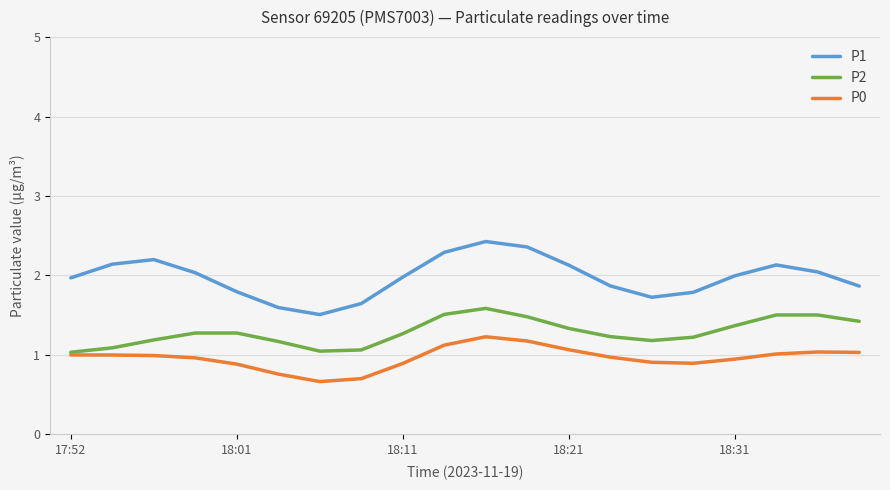

What are all the series names shown in the legend?

P1, P2, P0